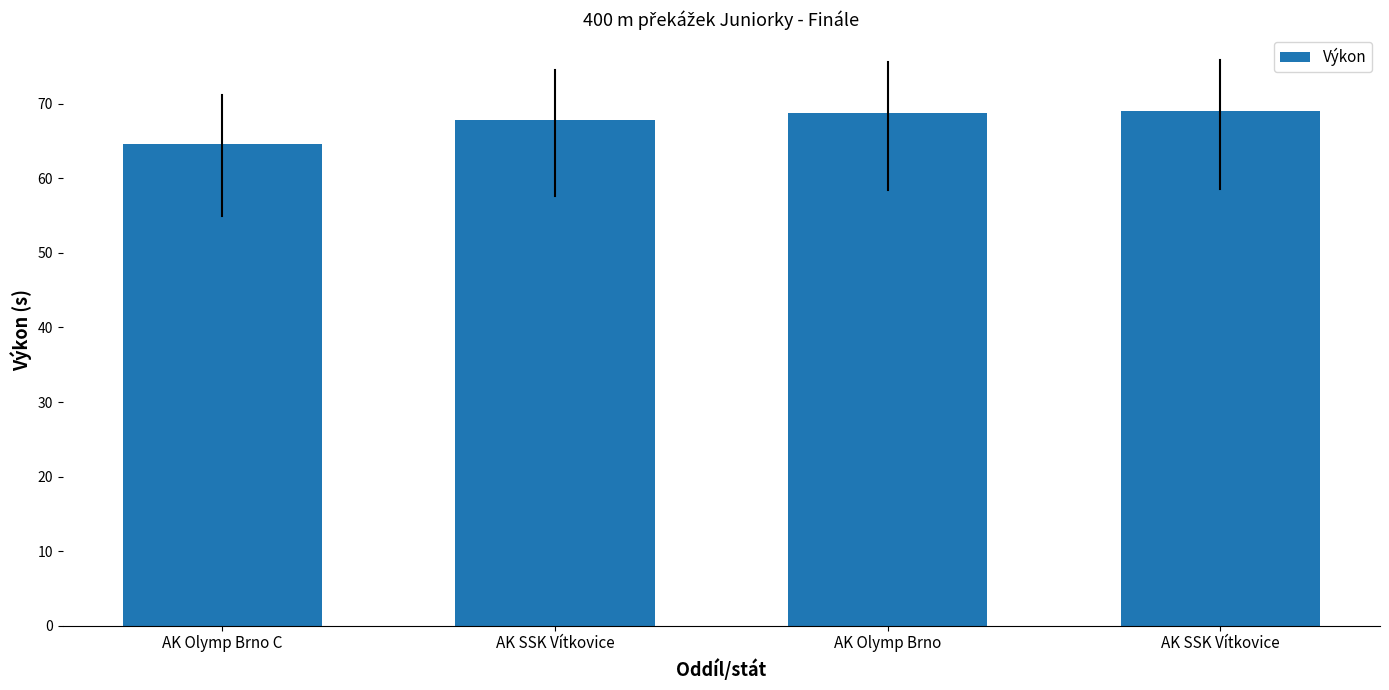

Rank the categories by value from lowest to highest.

AK Olymp Brno C, AK SSK Vítkovice, AK Olymp Brno, AK SSK Vítkovice